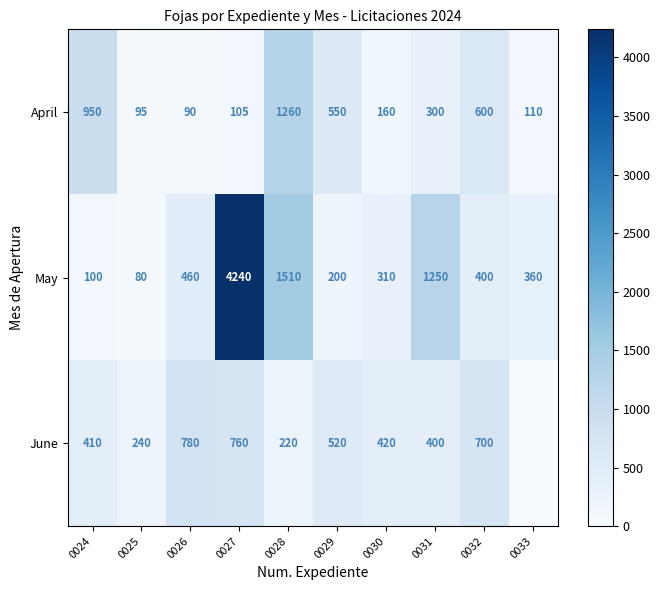

Where is June nearest to the value 390?

0031